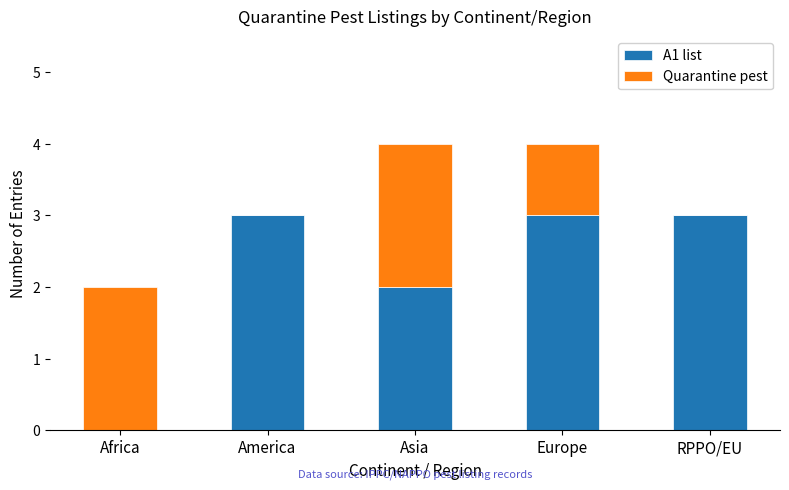

Count the number of data series in this chart.

2